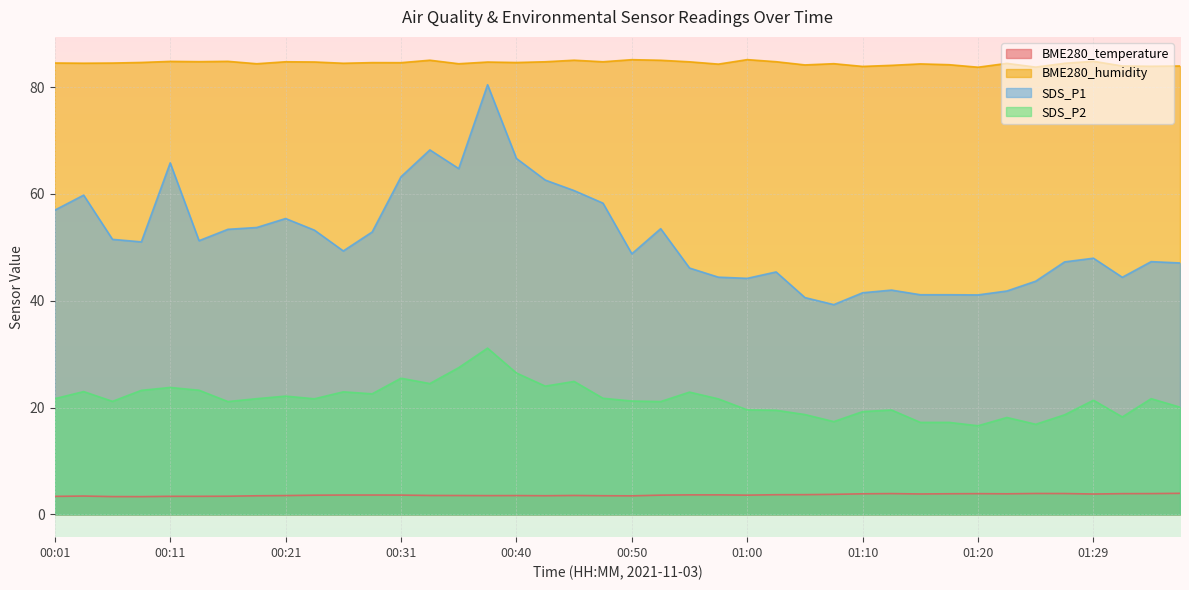

How many interior local valleys does the SDS_P1 series have?

9